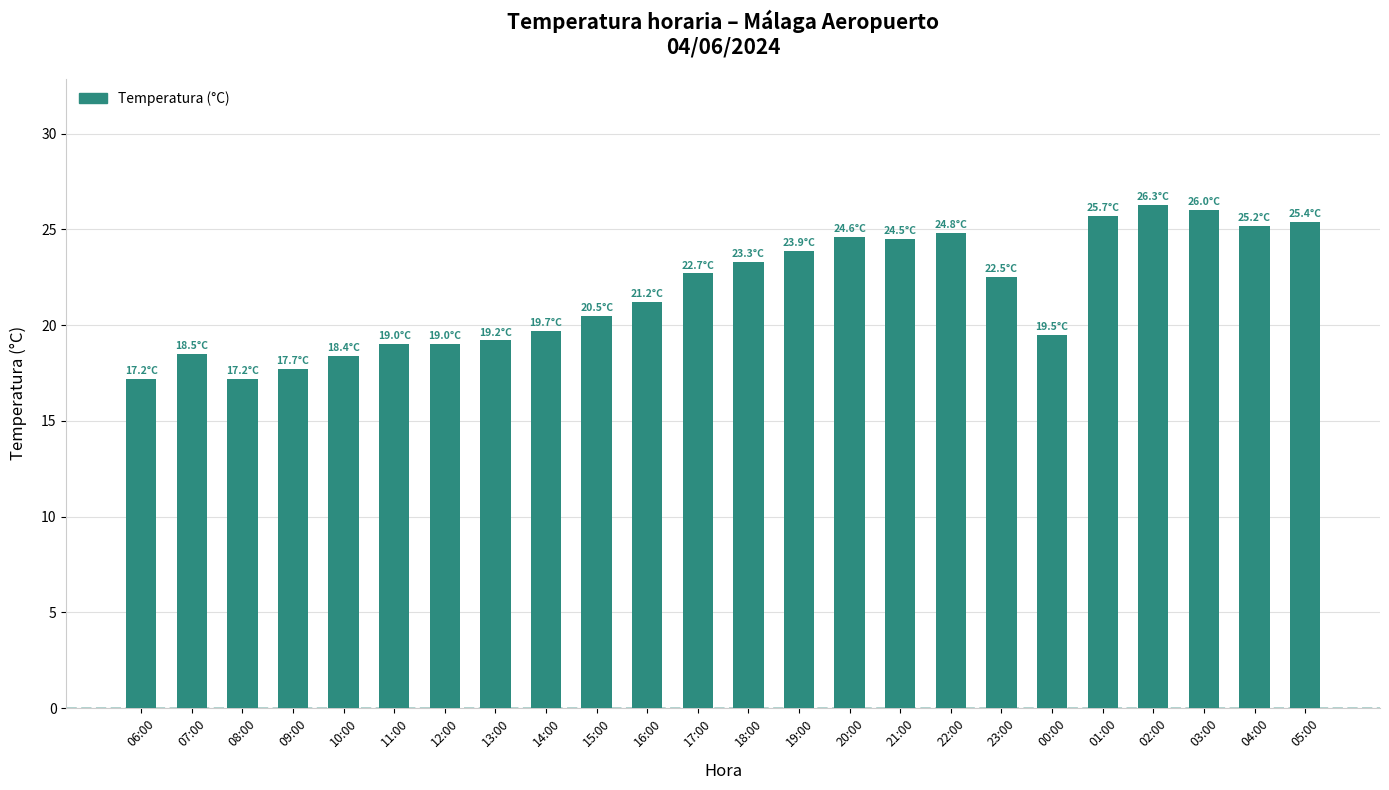

The chart shows a value of 23.3 at 18:00. True or false?

True